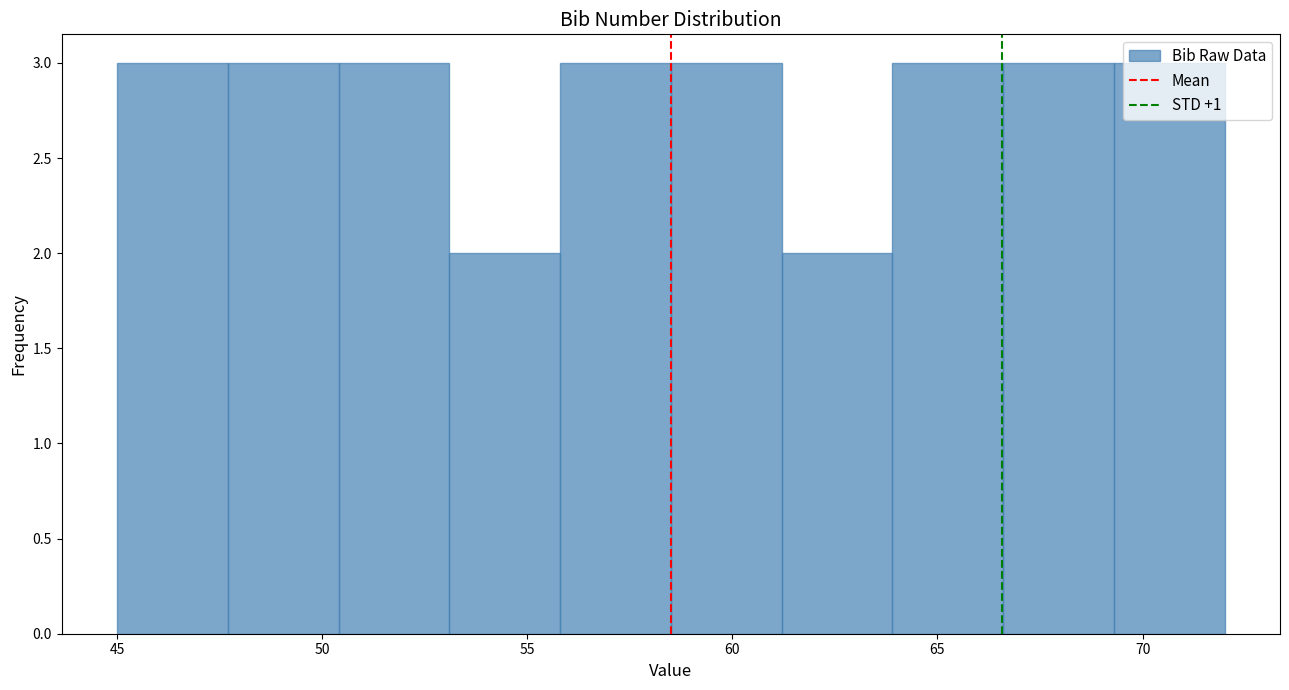

What is the height of the bar covering 47.7 to 50.4 on the x-axis? Neither the bar edges nor the heights are printed on the chart, so give them approximately, as read against the axes.

3